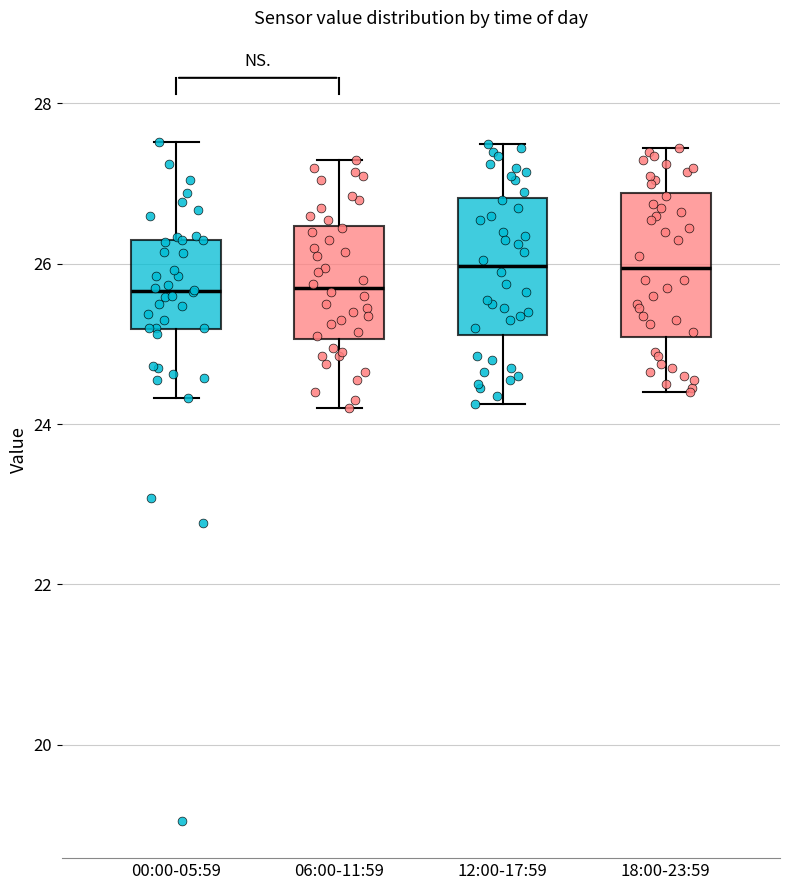

Reading left to right, transcribe this box plot: for each box, give where its median line is, the range the box spans, and where its two whiskers end, as read against the y-axis. The values are not printed on the chart, so give them approximately, as read against the axis.

00:00-05:59: median 25.6, box 25.2 to 26.4, whiskers 24.4 to 27.6
06:00-11:59: median 25.8, box 25.0 to 26.4, whiskers 24.2 to 27.4
12:00-17:59: median 26.0, box 25.2 to 26.8, whiskers 24.2 to 27.6
18:00-23:59: median 26.0, box 25.0 to 26.8, whiskers 24.4 to 27.4